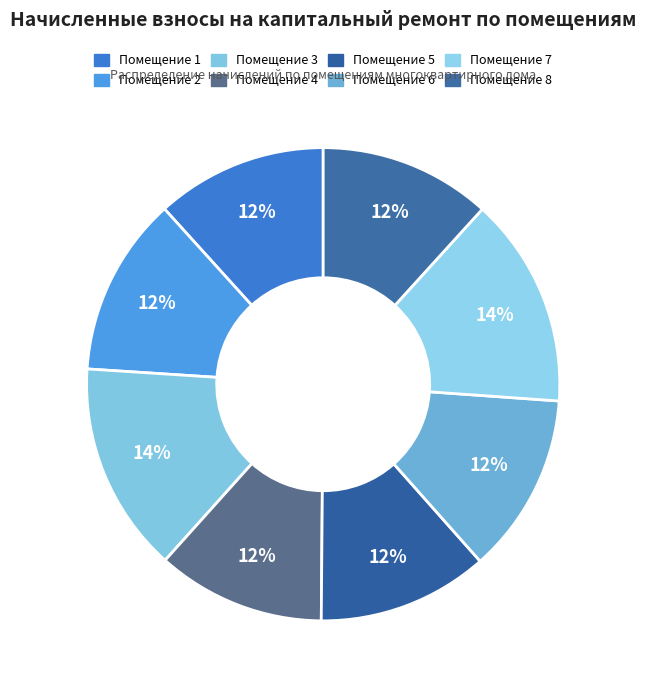

Count the number of slices in the pie.

8